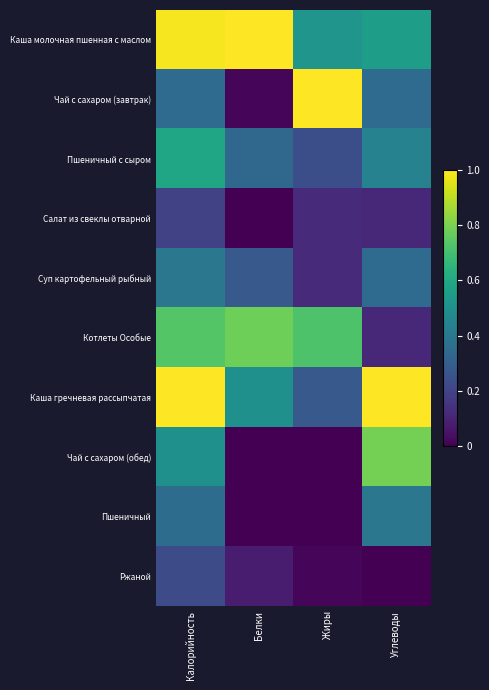

At which category does the chart reach its peak across all series?

Белки